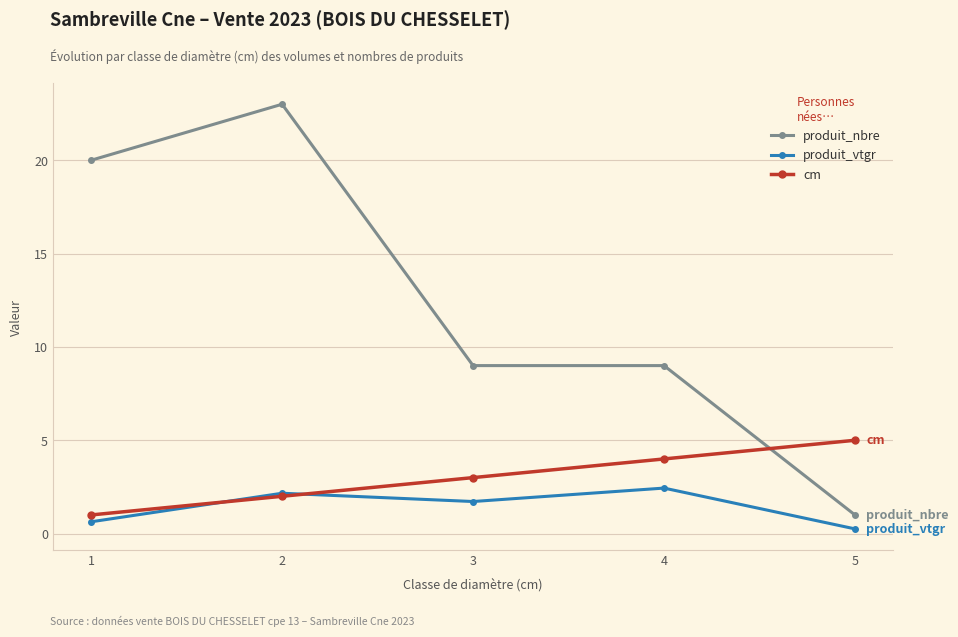

What is the smallest value displayed?

0.3